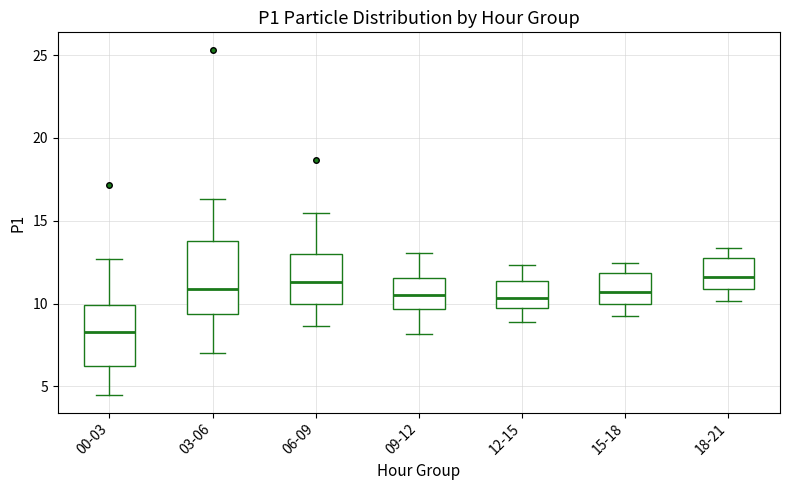

Comparing the boxes themselves (not the whiskers), which one is the tallest?

03-06